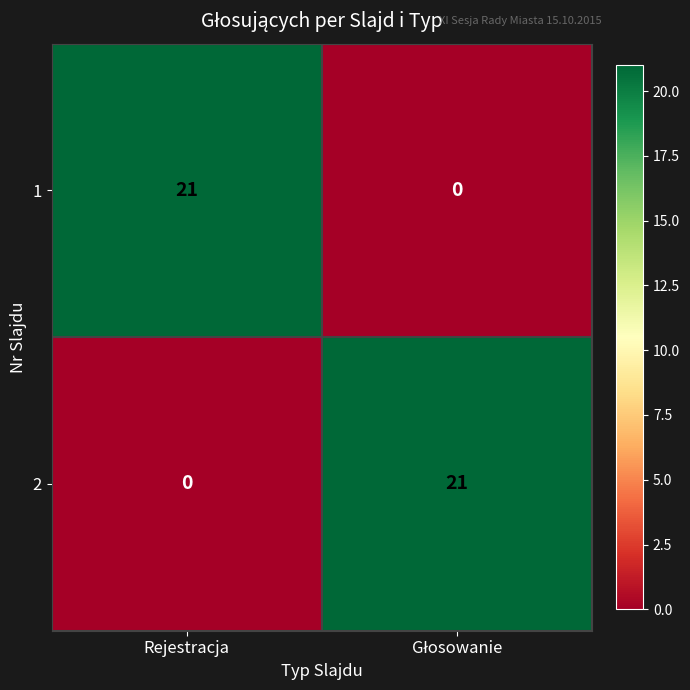

True or false: 1 has a value of 5 at Rejestracja.

False